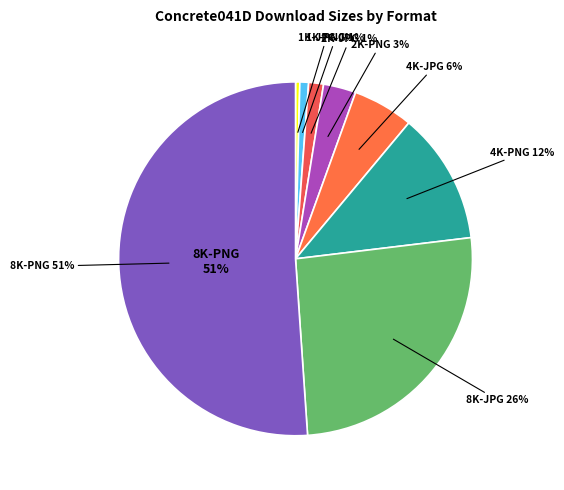

Is it true that 2K-PNG is 13% of the pie?

False